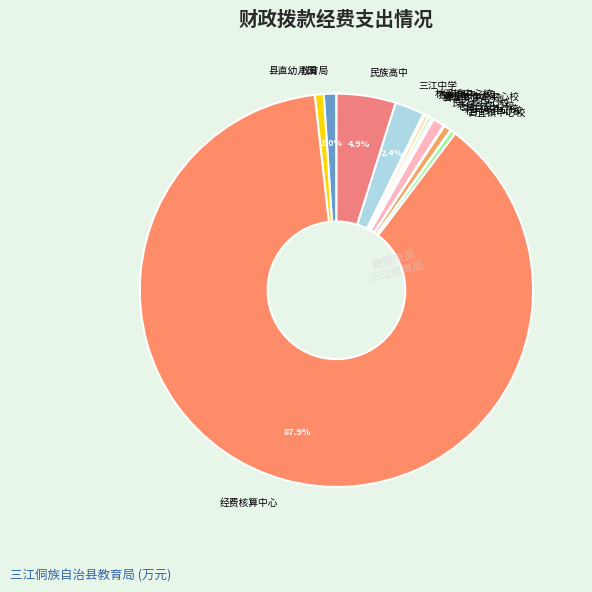

What is the largest slice in the pie chart?

经费核算中心